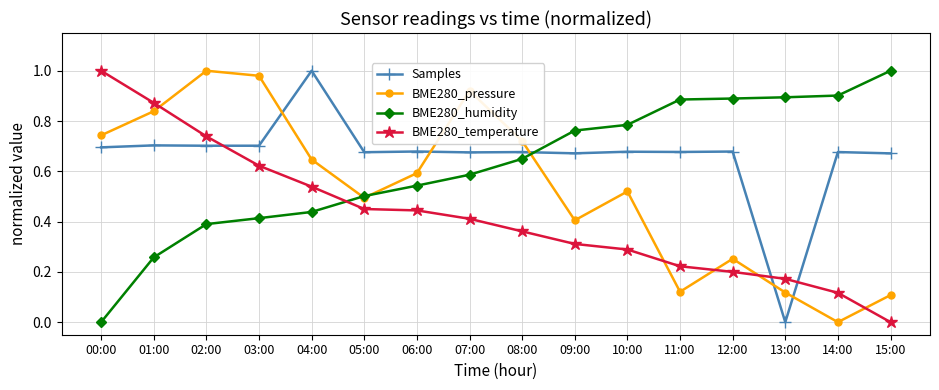

What are all the series names shown in the legend?

Samples, BME280_pressure, BME280_humidity, BME280_temperature